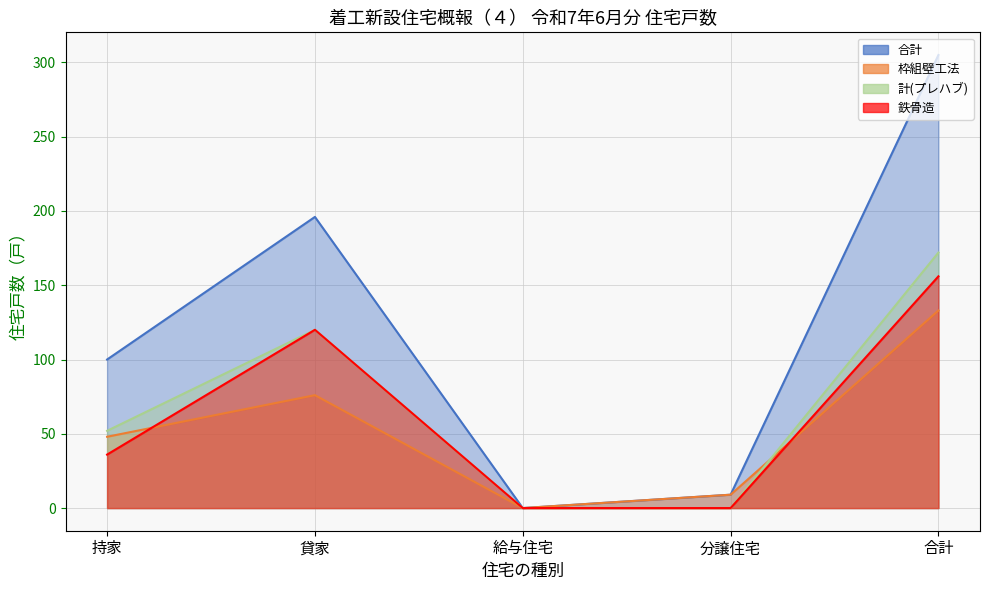

What is the difference between the maximum and minimum values in the 計(プレハブ) series?

172